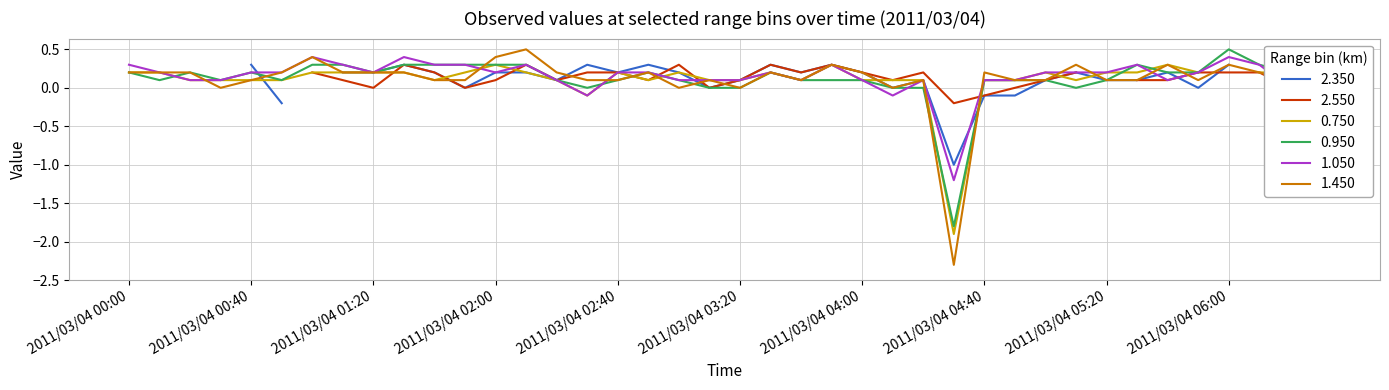

True or false: 0.950 has more than 2 interior local peaks.

True